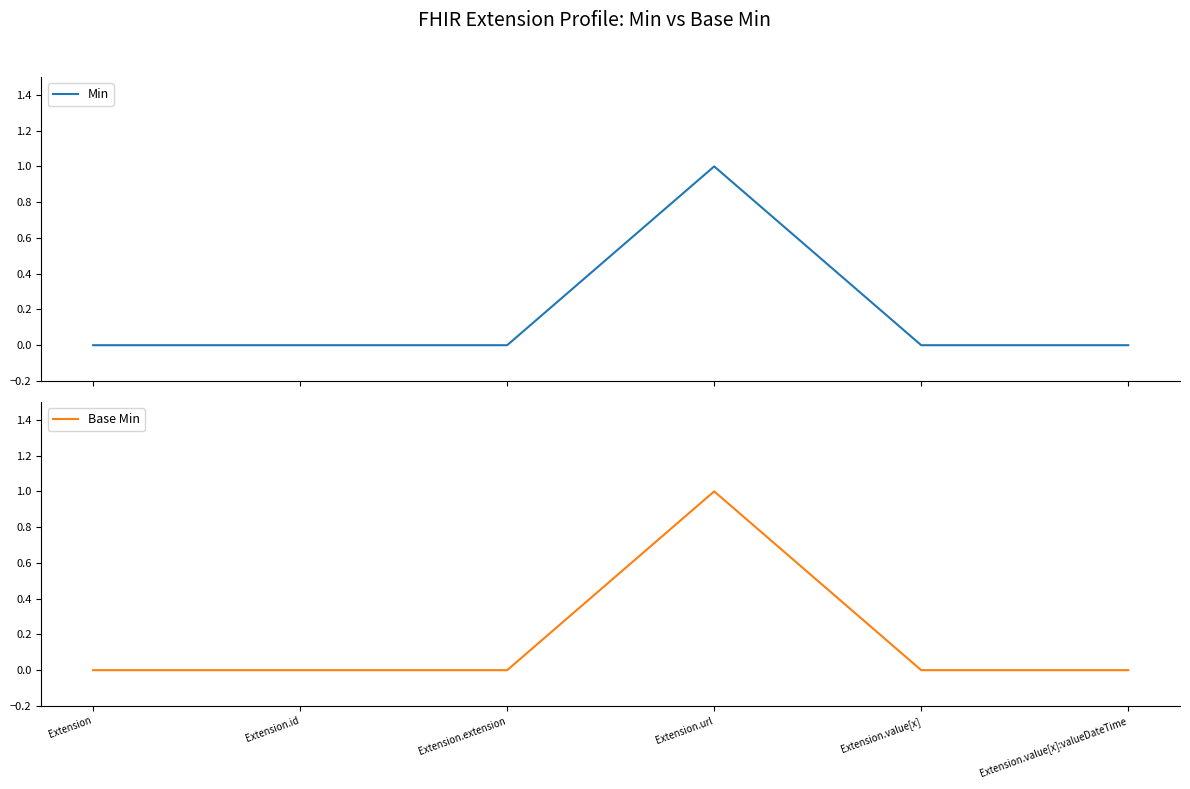

What is the label of the 1st point from the right?

Extension.value[x]:valueDateTime